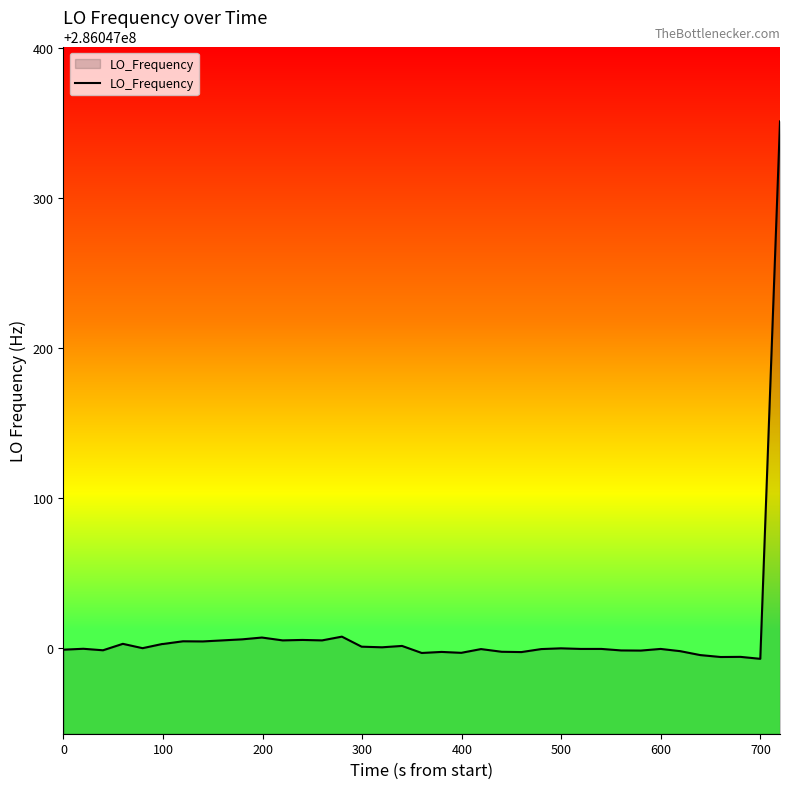

What is the greatest value displayed?

286047351.3